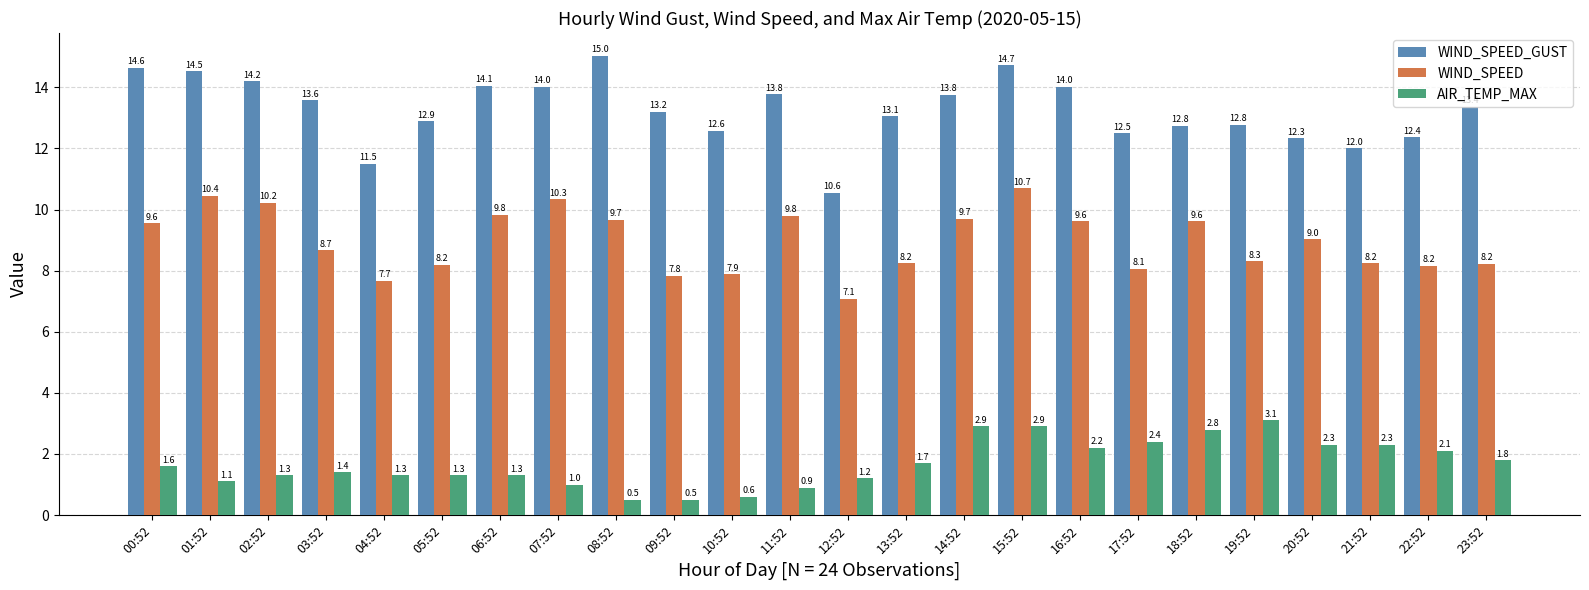

What value does the WIND_SPEED series have at 06:52?

9.8